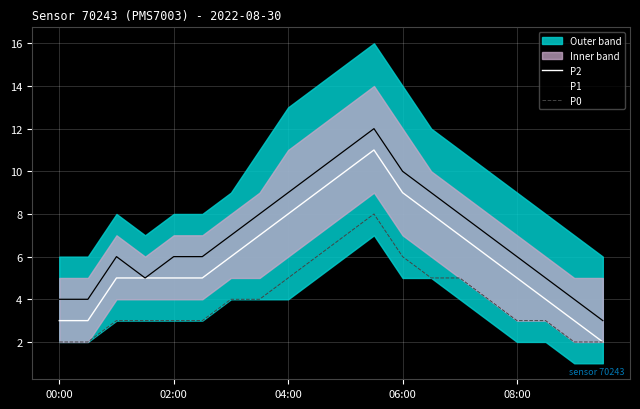

True or false: P1 and P0 cross at least once.

False